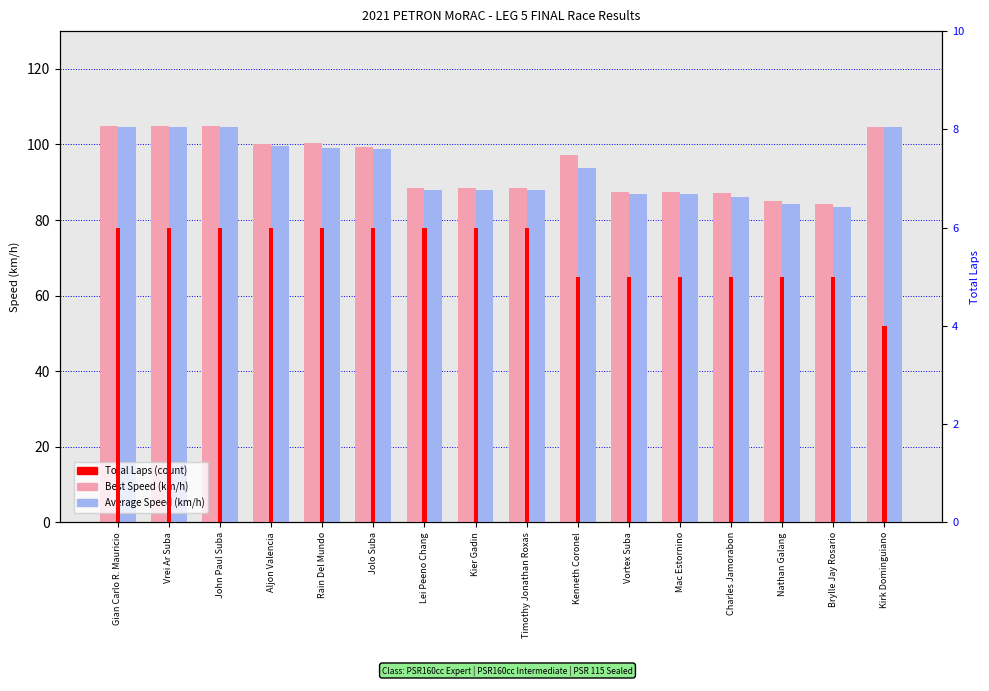

Reading left to right, transcribe all the data shown in this chart.

Best Speed (km/h): Gian Carlo R. Mauricio=105.0	Vrei Ar Suba=104.9	John Paul Suba=104.9	Aljon Valencia=100.2	Rain Del Mundo=100.3	Jolo Suba=99.3	Lei Peeno Chang=88.5	Kier Gadin=88.4	Timothy Jonathan Roxas=88.4	Kenneth Coronel=97.3	Vortex Suba=87.3	Mac Estornino=87.4	Charles Jamorabon=87.1	Nathan Galang=85.1	Brylle Jay Rosario=84.2	Kirk Dominguiano=104.7
Average Speed (km/h): Gian Carlo R. Mauricio=104.7	Vrei Ar Suba=104.7	John Paul Suba=104.7	Aljon Valencia=99.5	Rain Del Mundo=99.1	Jolo Suba=98.9	Lei Peeno Chang=88.0	Kier Gadin=88.0	Timothy Jonathan Roxas=88.0	Kenneth Coronel=93.9	Vortex Suba=87.0	Mac Estornino=87.0	Charles Jamorabon=86.0	Nathan Galang=84.3	Brylle Jay Rosario=83.5	Kirk Dominguiano=104.6
Total Laps (count): Gian Carlo R. Mauricio=6.0	Vrei Ar Suba=6.0	John Paul Suba=6.0	Aljon Valencia=6.0	Rain Del Mundo=6.0	Jolo Suba=6.0	Lei Peeno Chang=6.0	Kier Gadin=6.0	Timothy Jonathan Roxas=6.0	Kenneth Coronel=5.0	Vortex Suba=5.0	Mac Estornino=5.0	Charles Jamorabon=5.0	Nathan Galang=5.0	Brylle Jay Rosario=5.0	Kirk Dominguiano=4.0